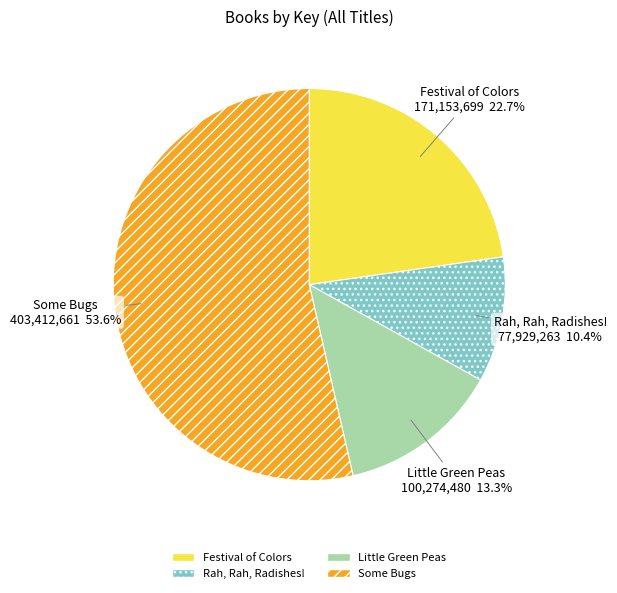

What is the ratio of the value at Festival of Colors to the value at Little Green Peas?

1.7